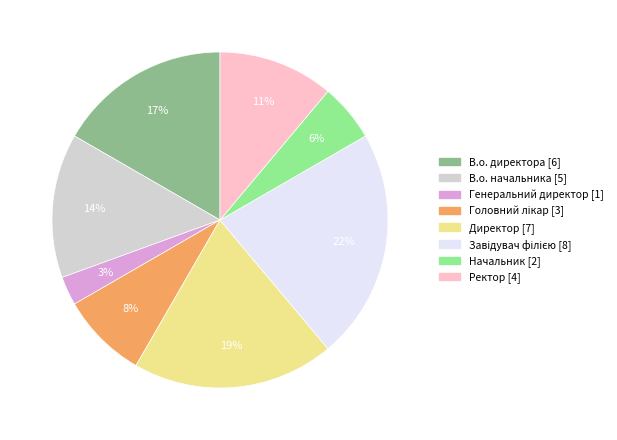

Combined, do Начальник and Ректор account for over 50%?

No